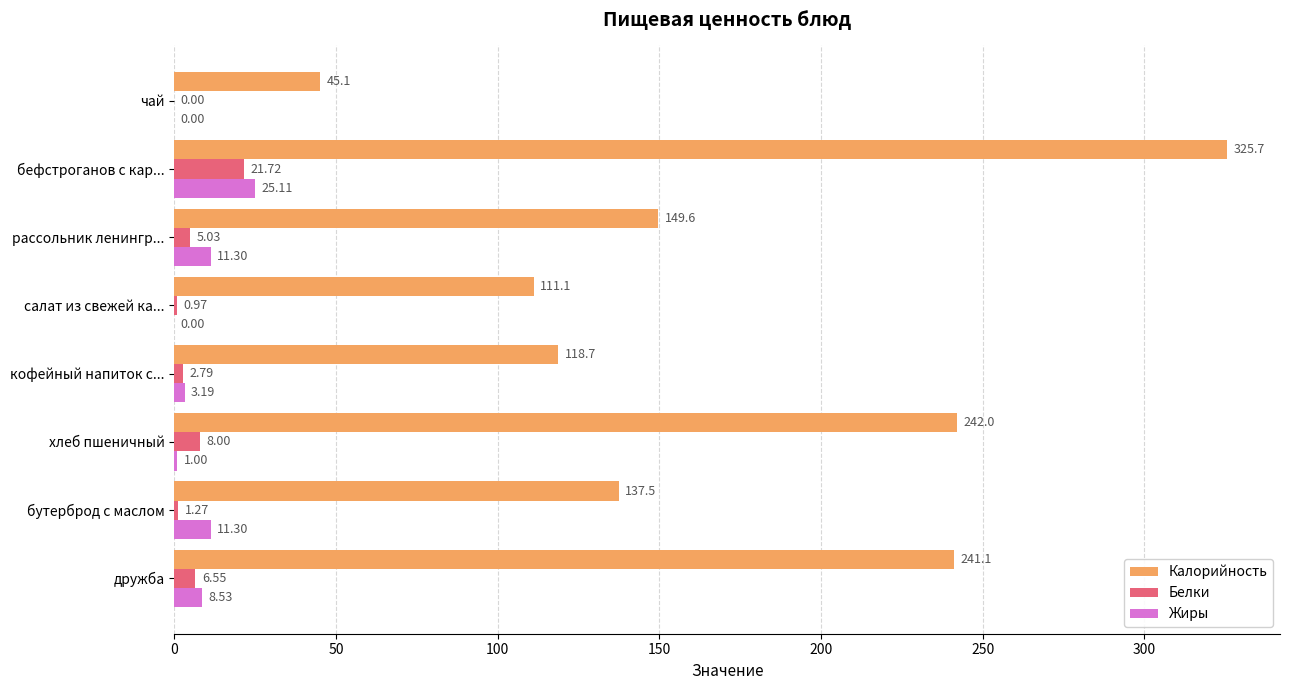

At which label is Белки closest to 10?

хлеб пшеничный